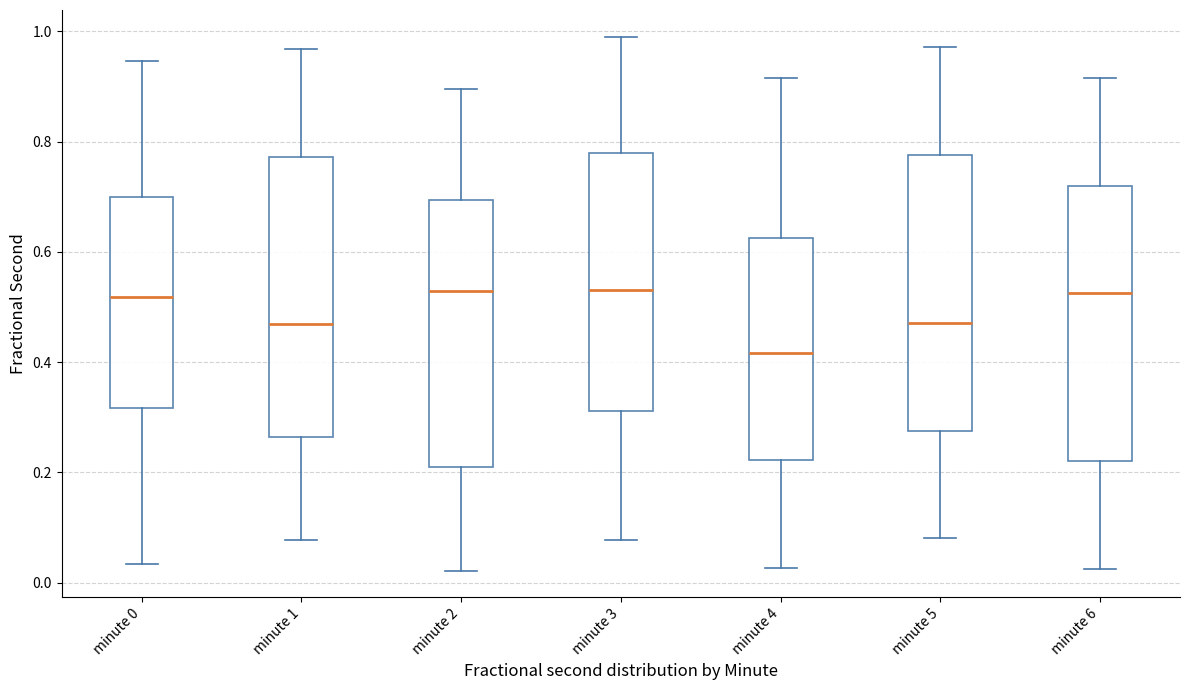

Where is the lower edge of the box for minute 6 on the y-axis? The values are not printed on the chart, so give them approximately, as read against the axis.

0.22